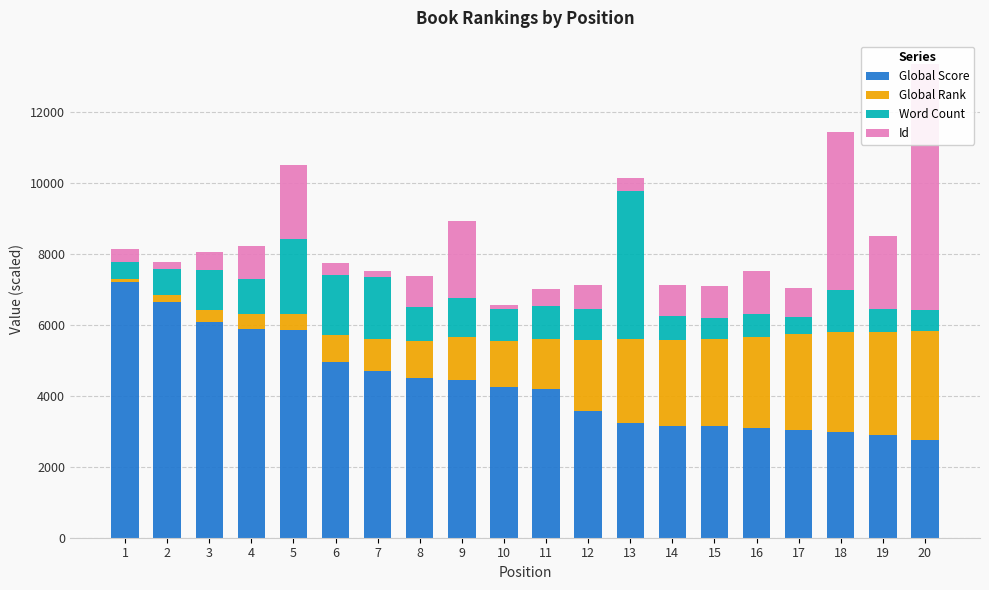

Between 3 and 17, which series saw the biggest shift?

Global Score